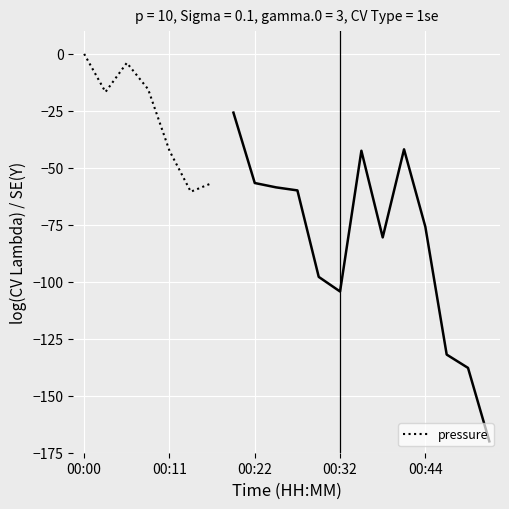

How many points are higher than both their immediate neighbors (excluding endpoints)?

1